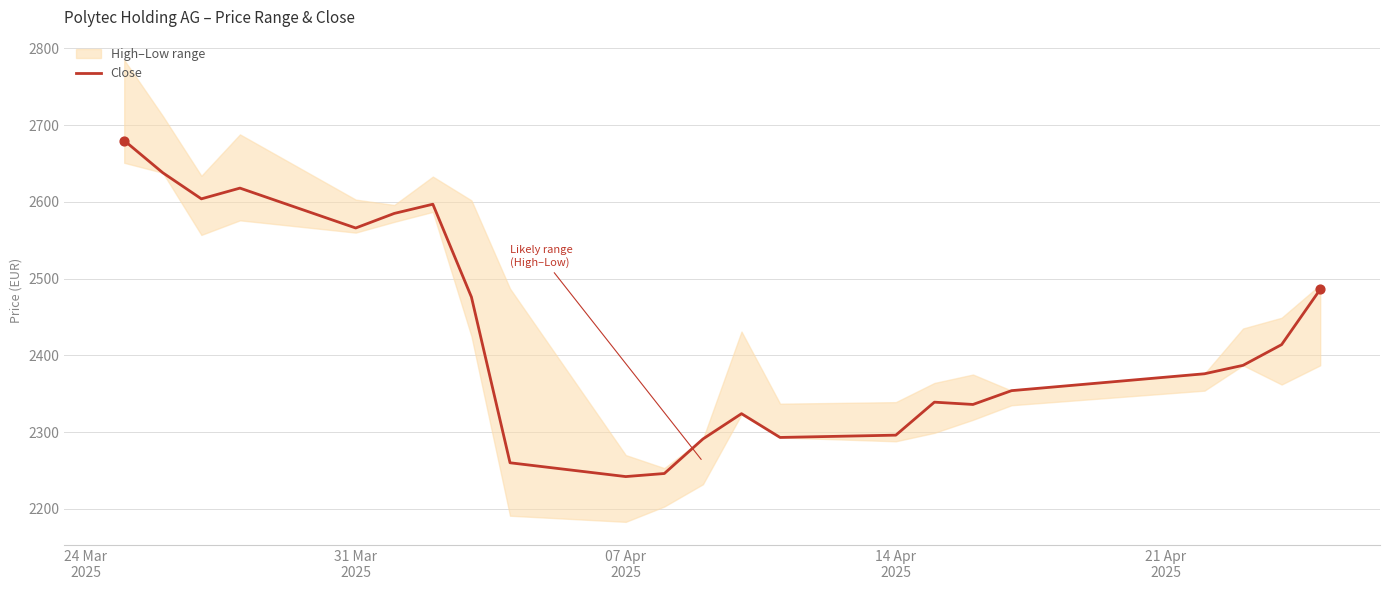

What is the highest value of the Close series?

2680